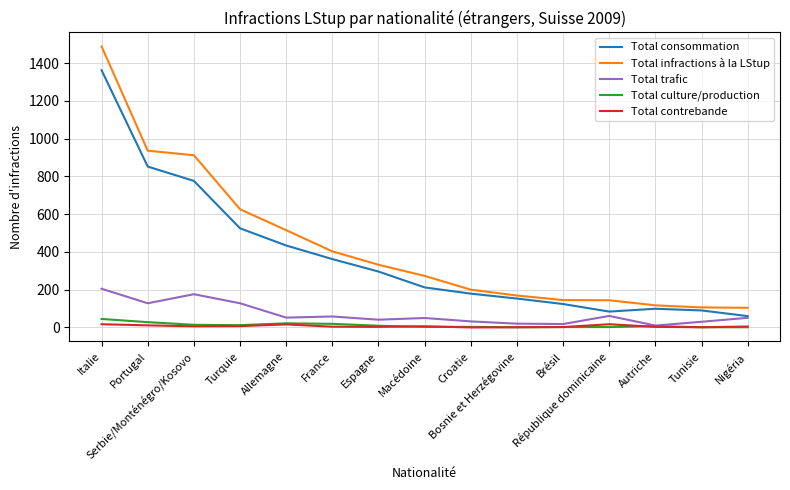

Is it true that Total contrebande equals 1 at Tunisie?

True